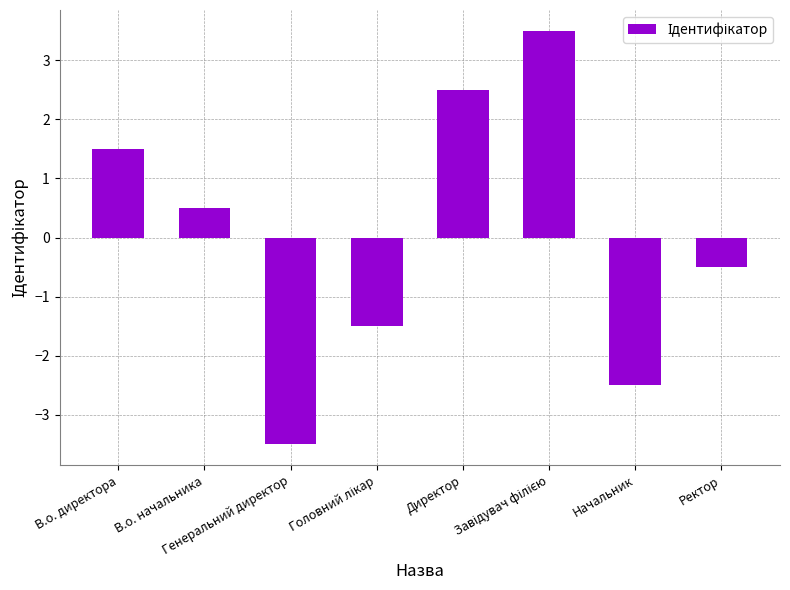

What is the greatest value displayed?

3.5